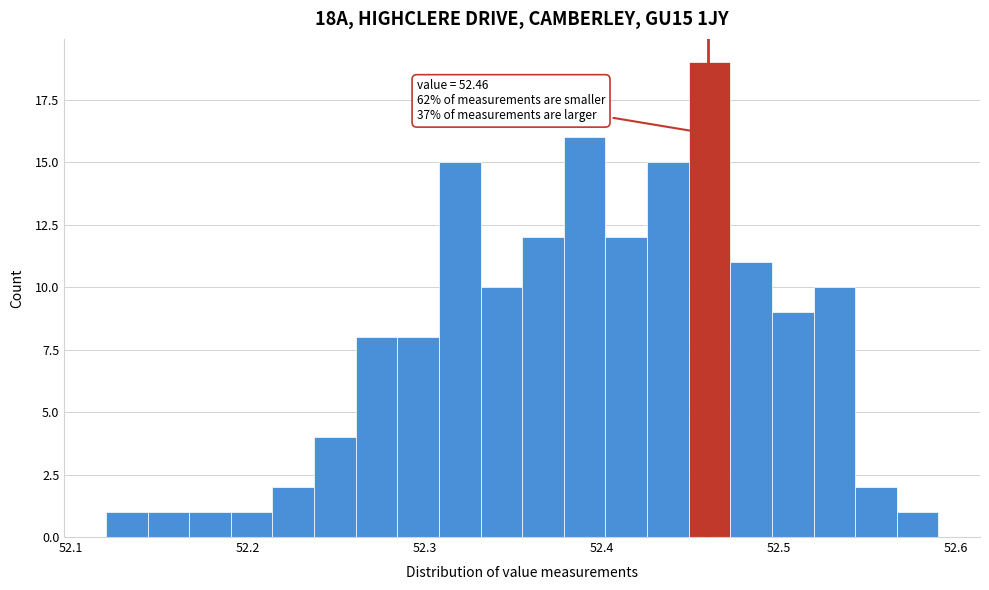

Read against the x-axis, roughly where is the centre of the tallest bar?

52.46